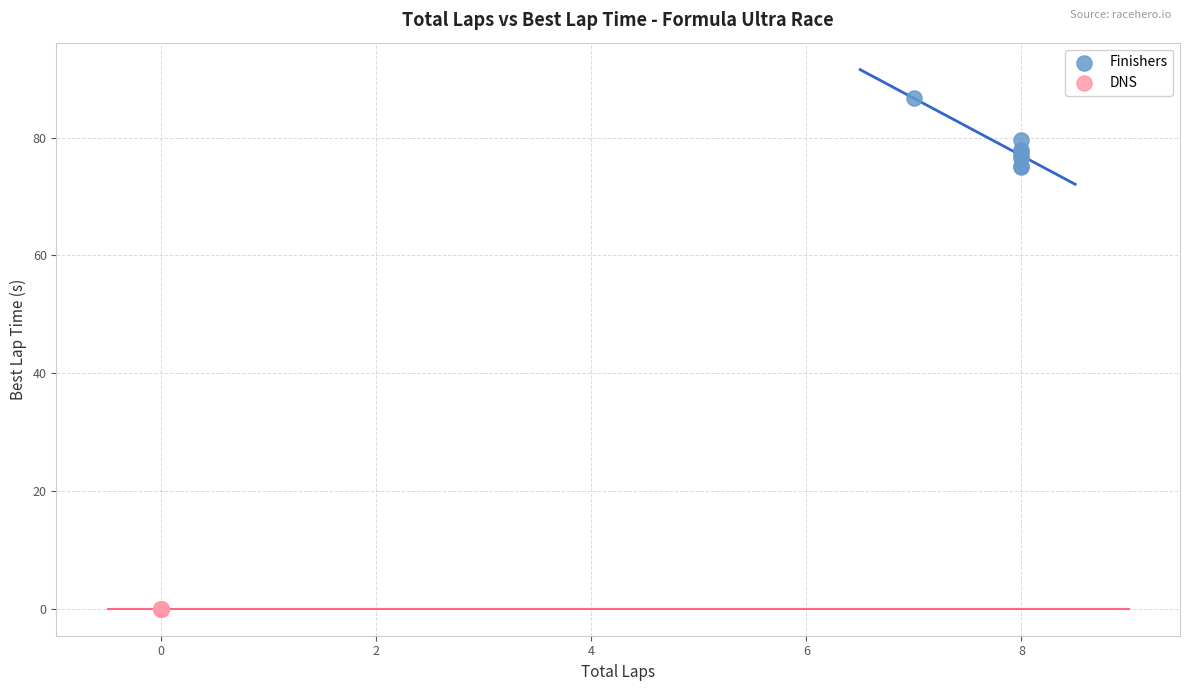

Which series contains the lowest Y value?

DNS